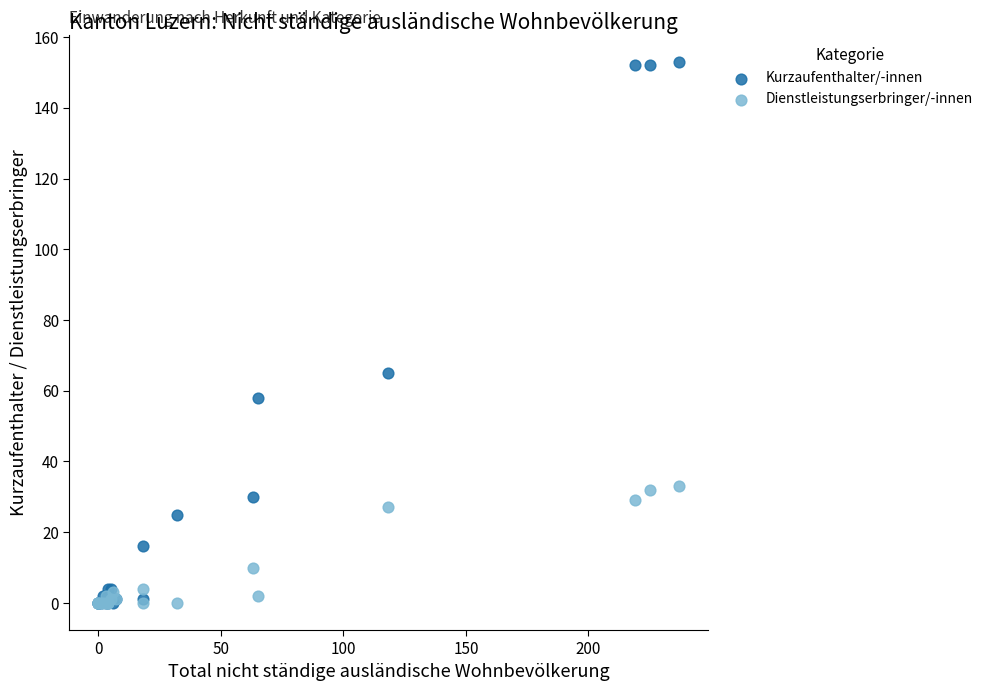

Which series has the widest spread of Y values?

Kurzaufenthalter/-innen